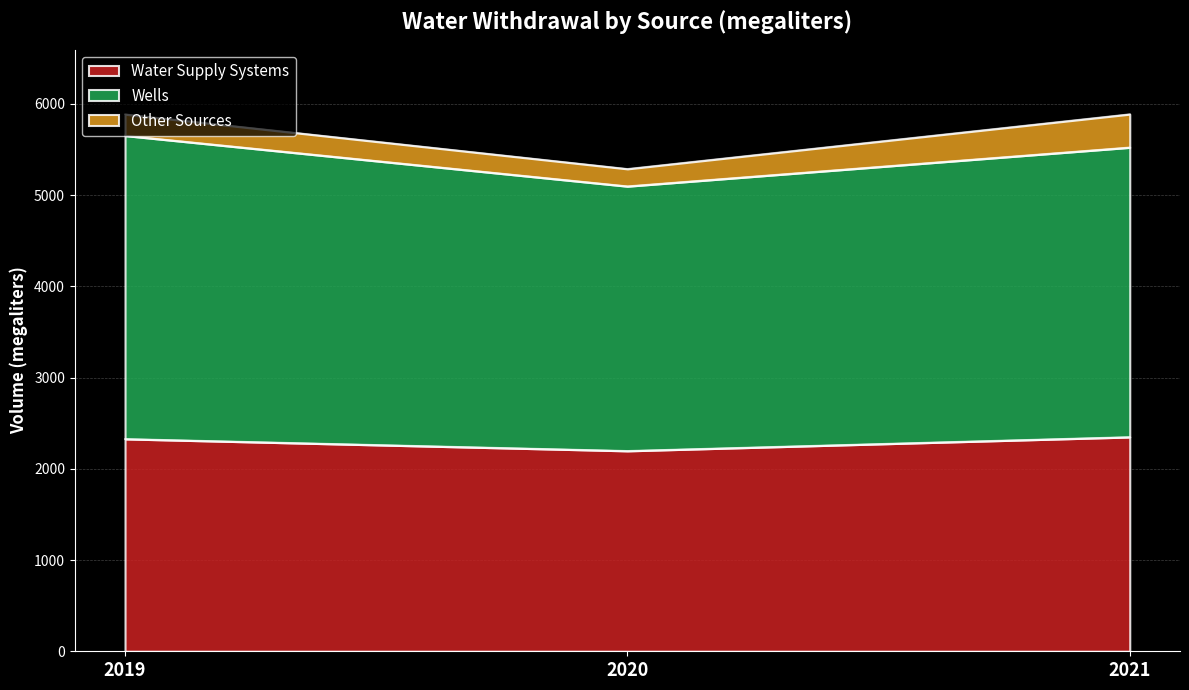

Which series changed the most between 2019 and 2020?

Wells